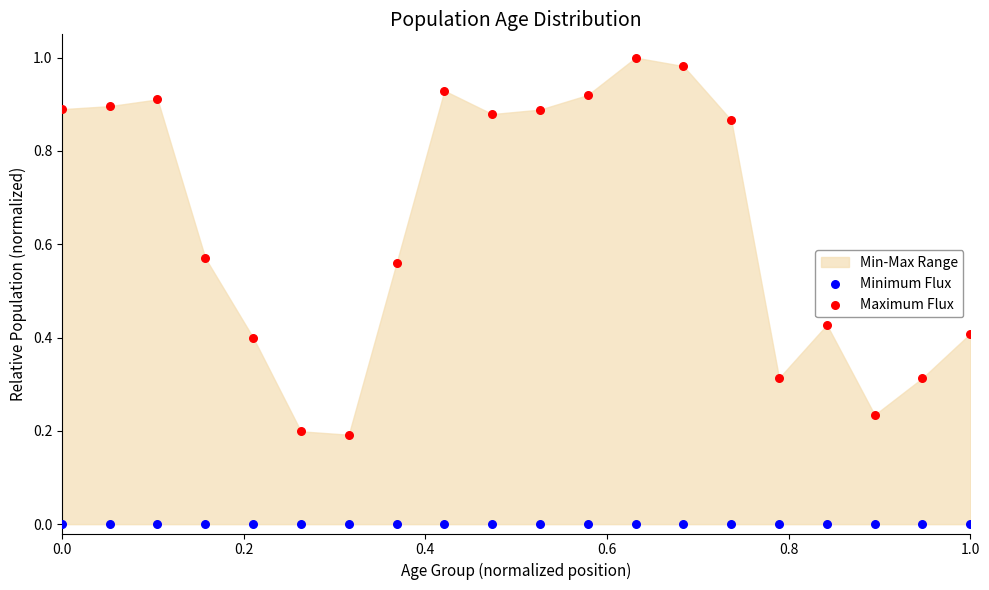

Which series reaches the maximum Y coordinate?

Maximum Flux